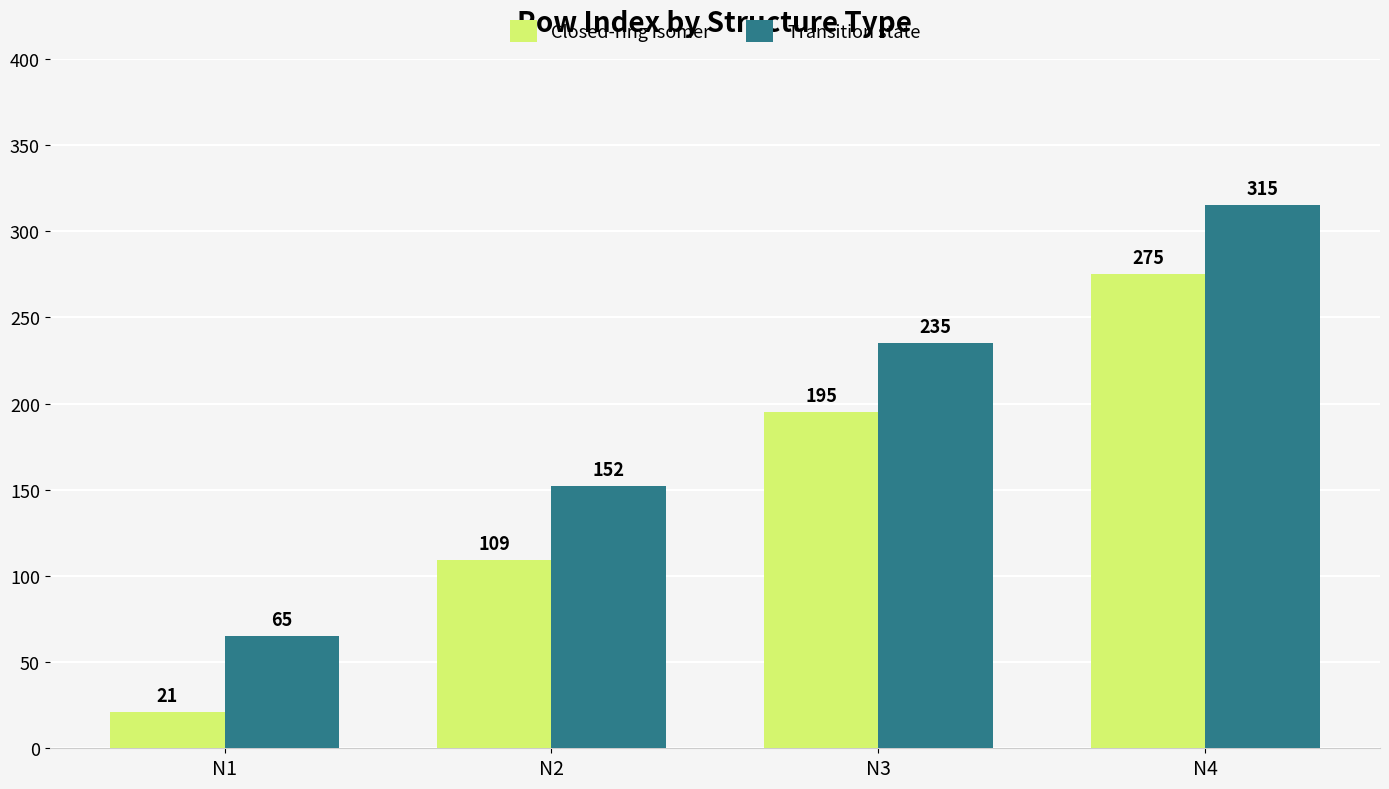

True or false: Closed-ring isomer has a value of 109 at N2.

True